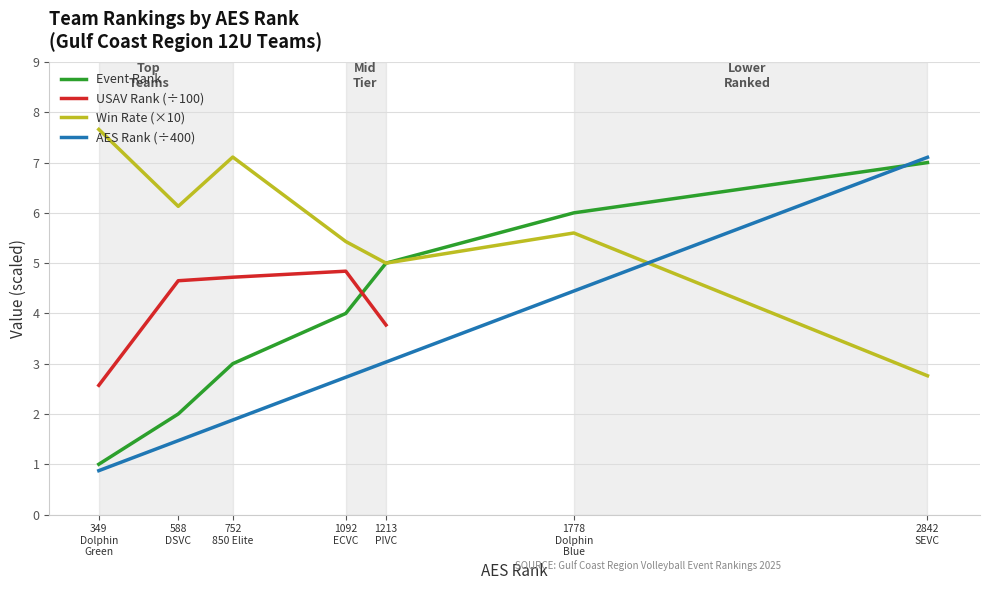

Does the chart have visible grid lines?

Yes